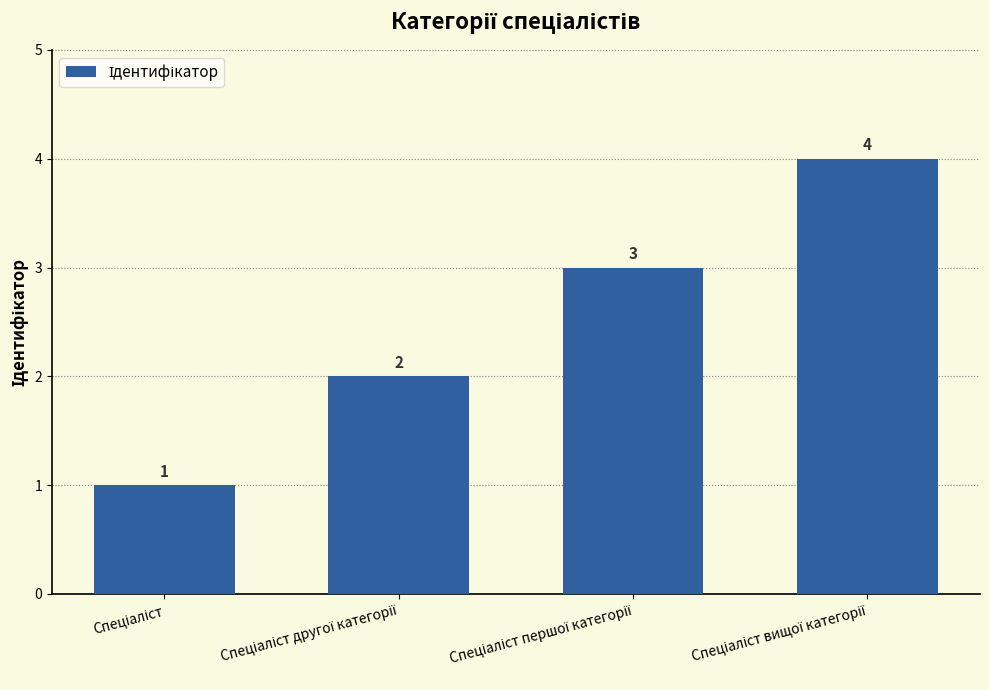

How many series are shown in this chart?

1